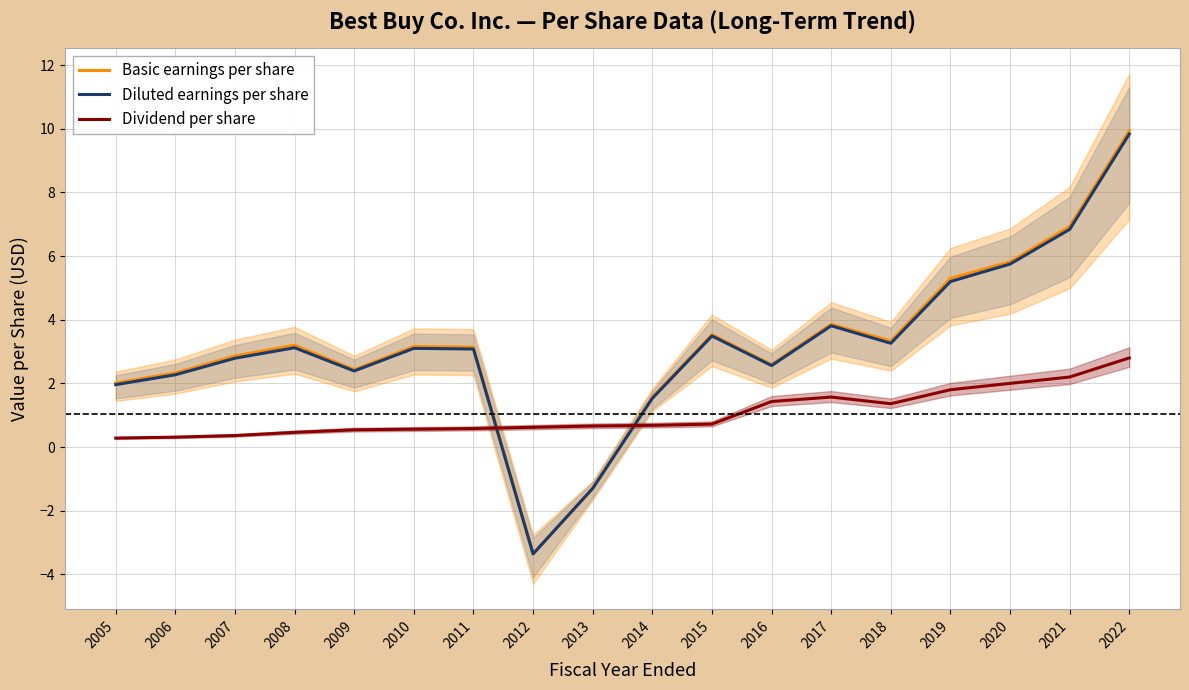

What is the sum of the Basic earnings per share values at 2022 and 2008?

13.1